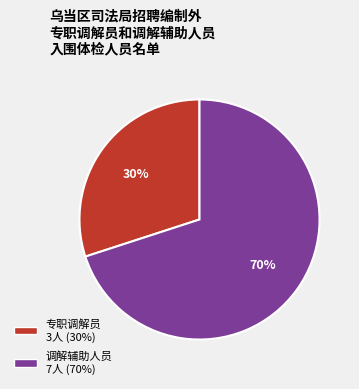

Which has a higher value, 调解辅助人员 or 专职调解员?

调解辅助人员